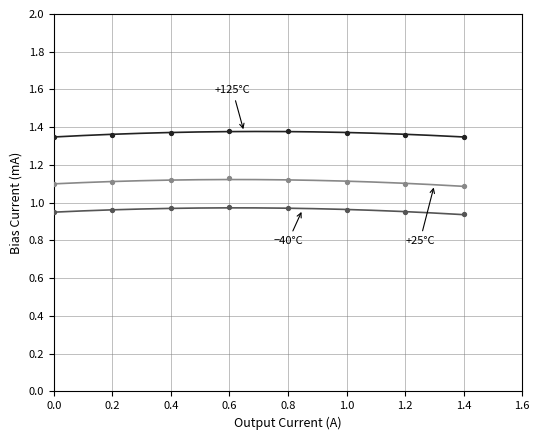

Across all data points, what is the range of Y values (max minus min)?

0.4